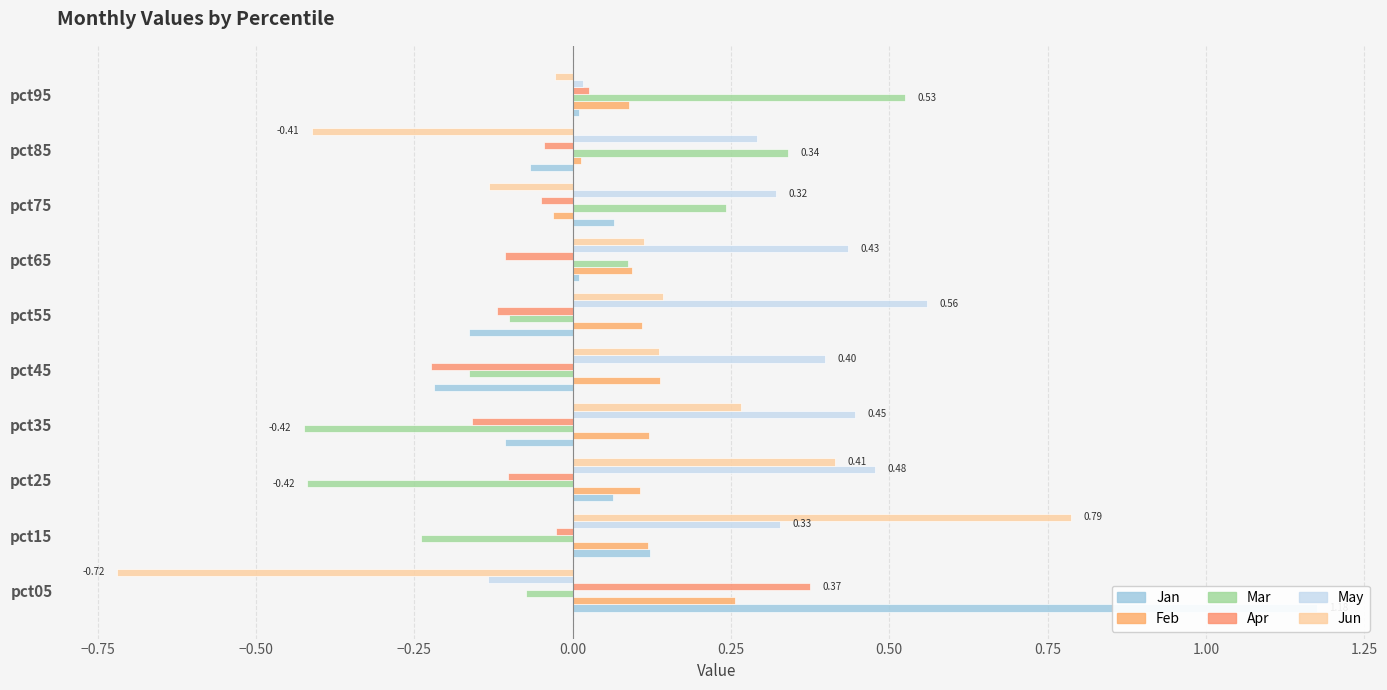

What is the difference between the second highest and second lowest values in the Mar series?

0.8